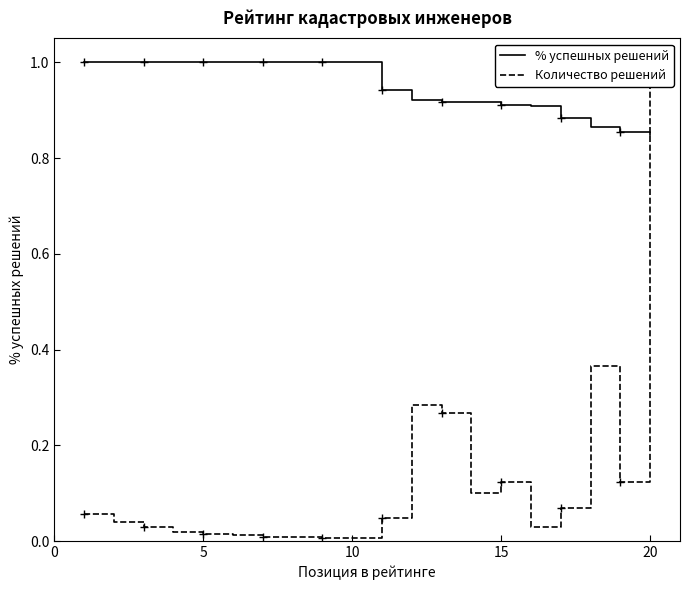

What is the average value of the Количество решений series?

0.1